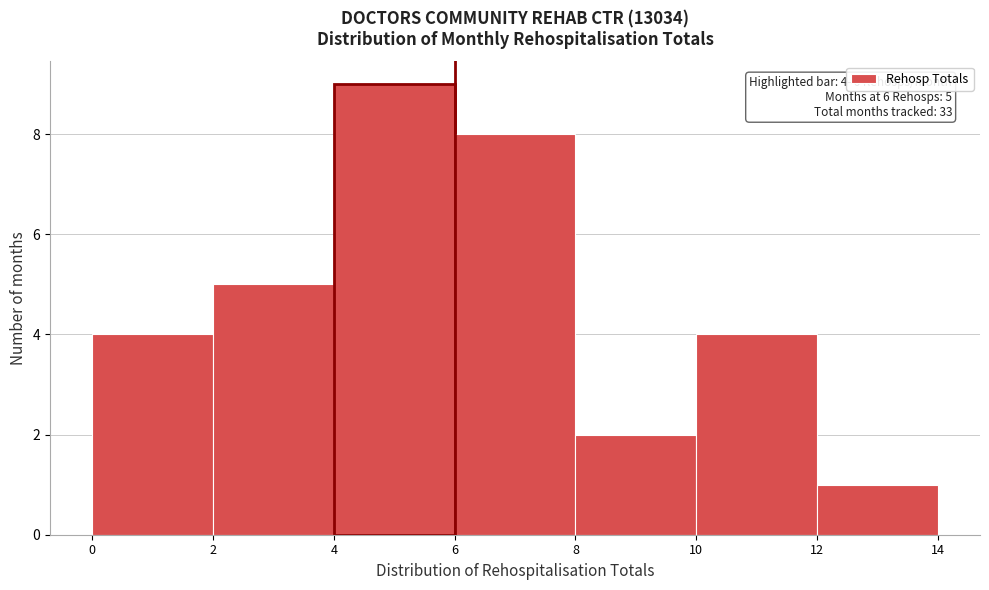

Over which range of the x-axis is the bar tallest?

4 to 6